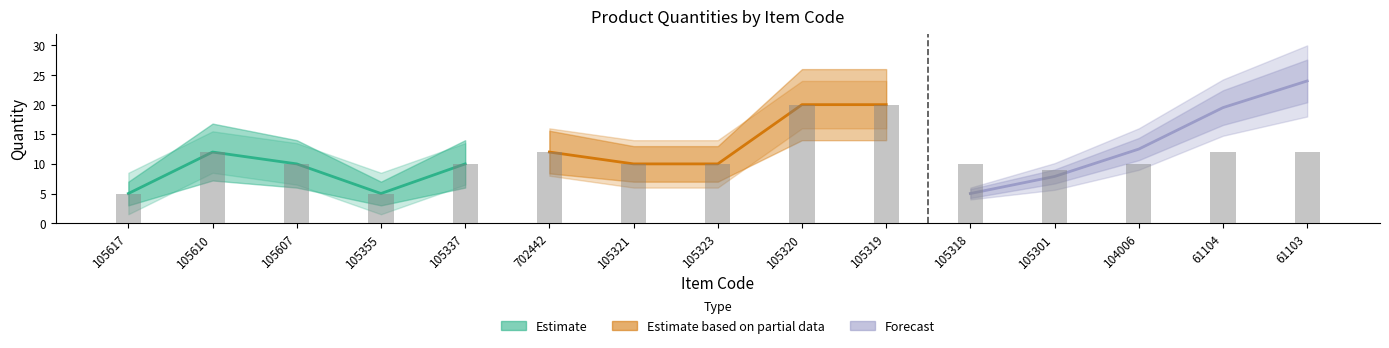

True or false: the data shows 9 at 105301.

True